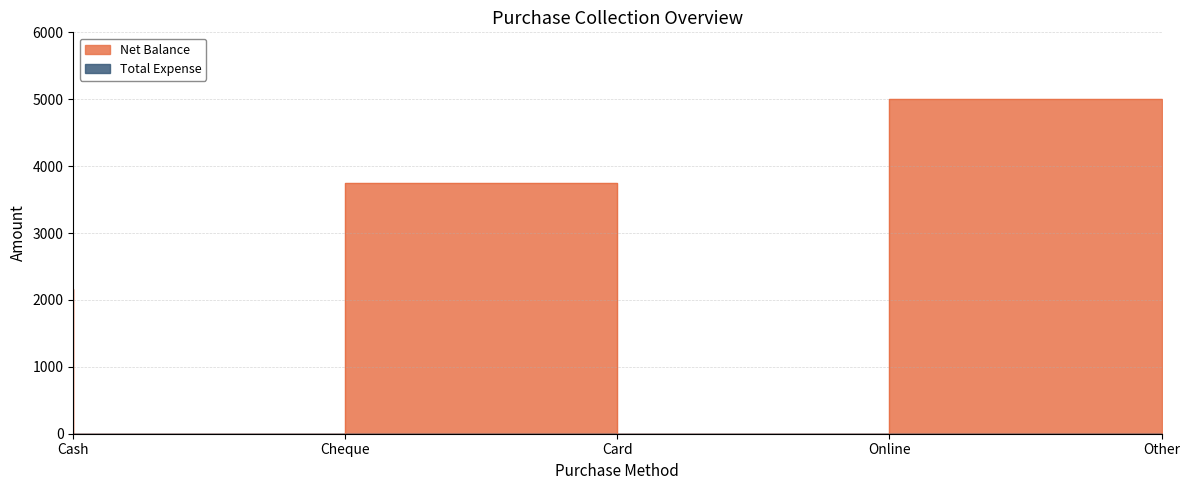

List the labels in order of value, smallest first.

Cheque, Online, Cash, Card, Other